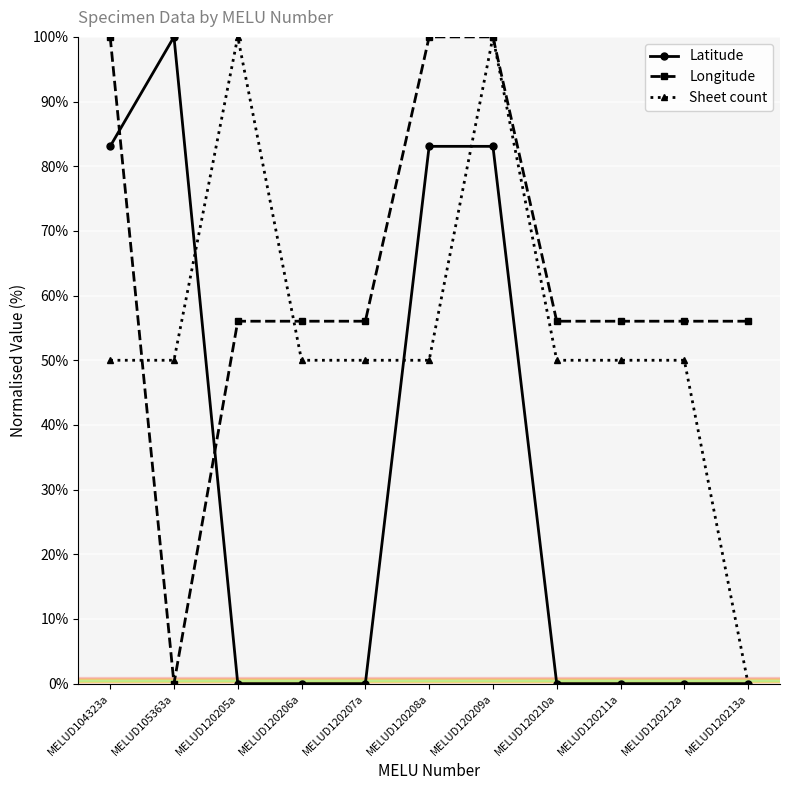

What is the sum of all Latitude values?

349.2